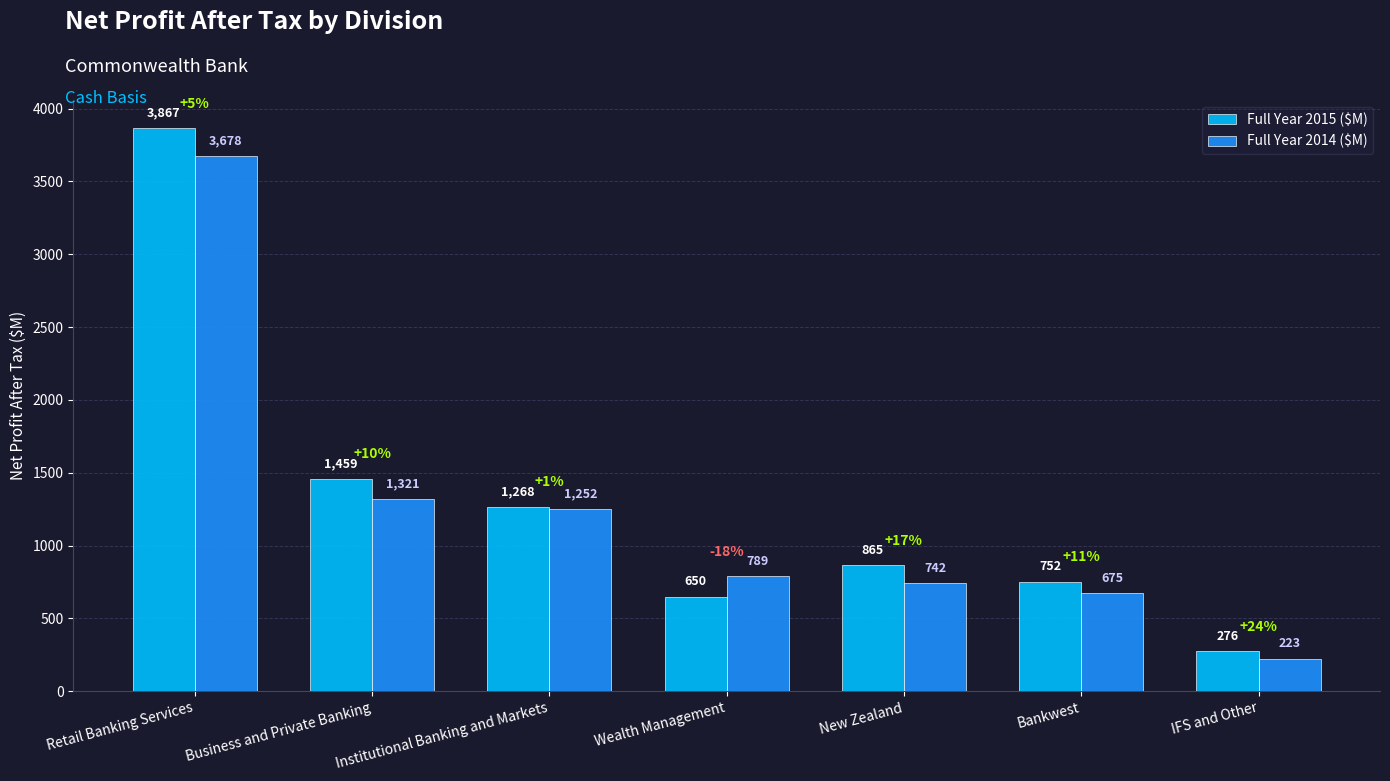

Which series changed the most between Retail Banking Services and IFS and Other?

Full Year 2015 ($M)